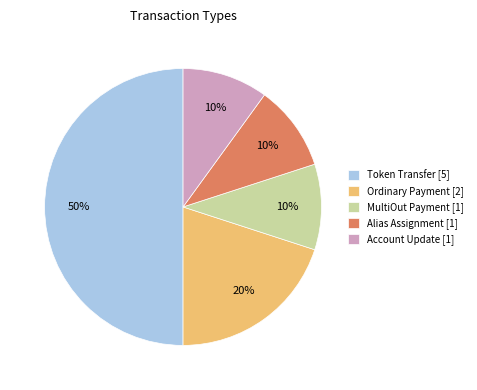

Approximately how many times larger is the value at Alias Assignment compared to Token Transfer?

0.2